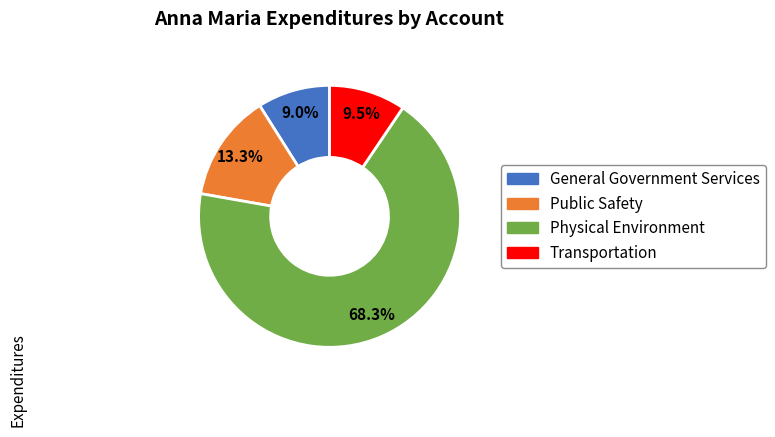

What is the largest slice in the pie chart?

Physical Environment